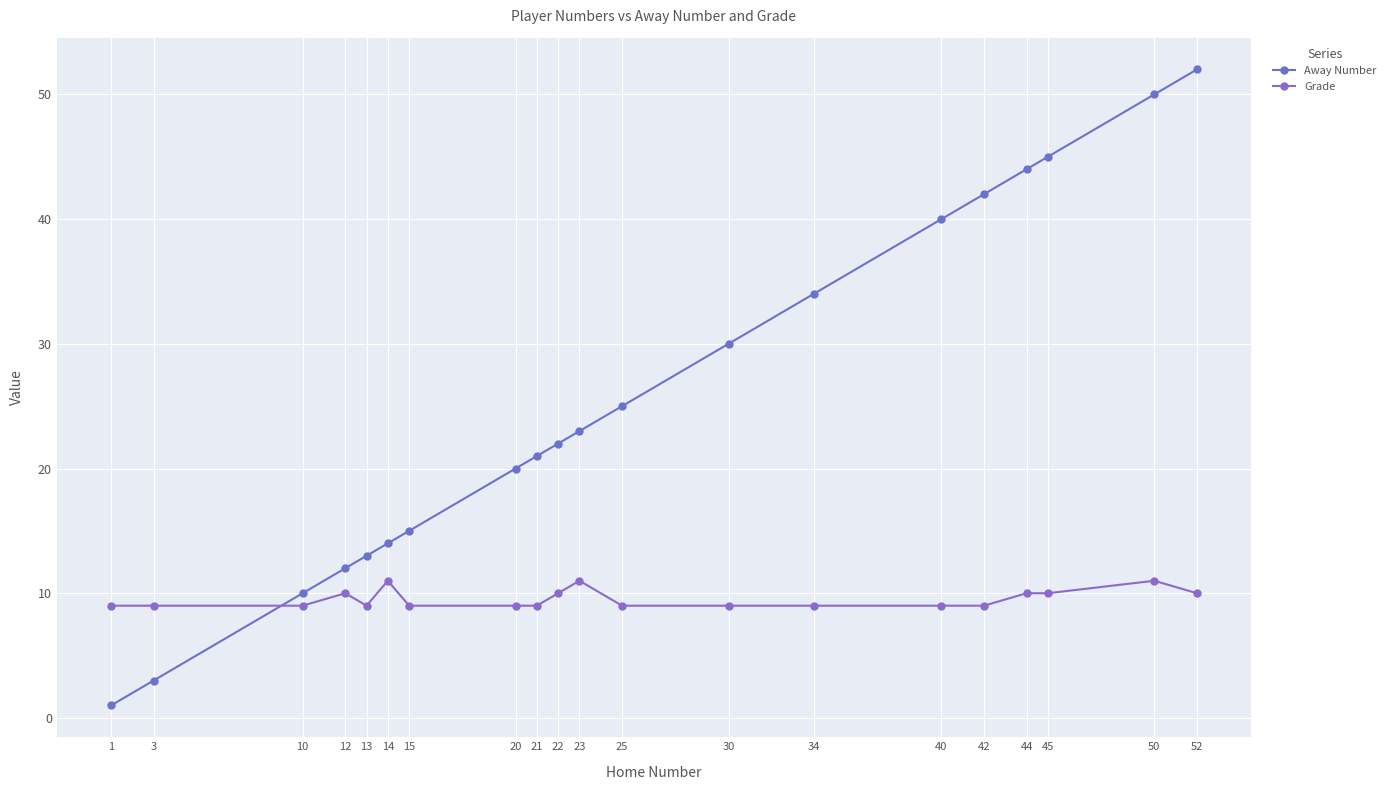

Rank the series by their maximum value, from lowest to highest.

Grade, Away Number